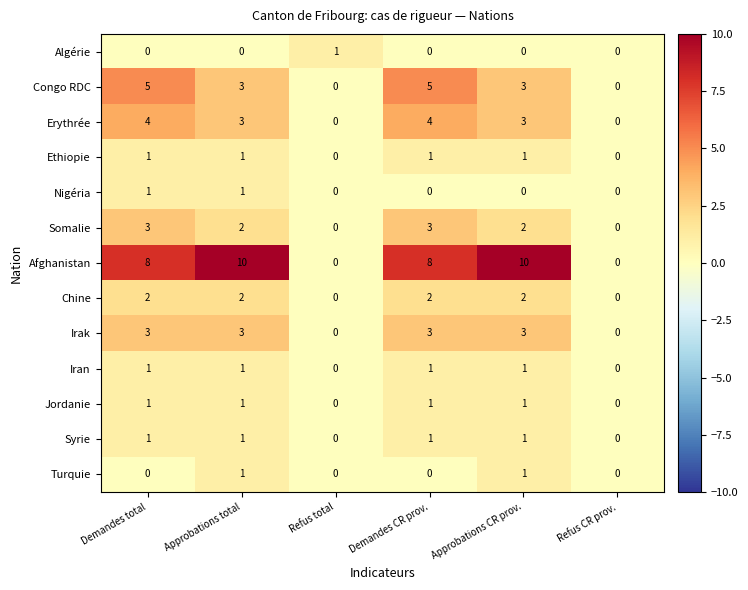

What is the difference between the highest and lowest values at Approbations total?

10